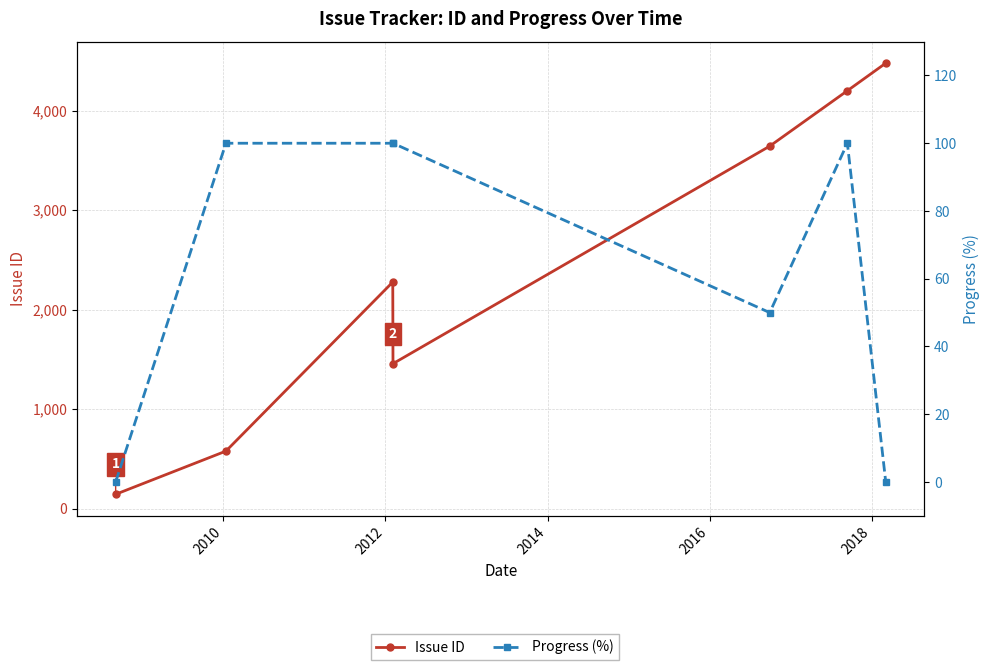

Which category has the highest value in the Progress (%) series?

2010